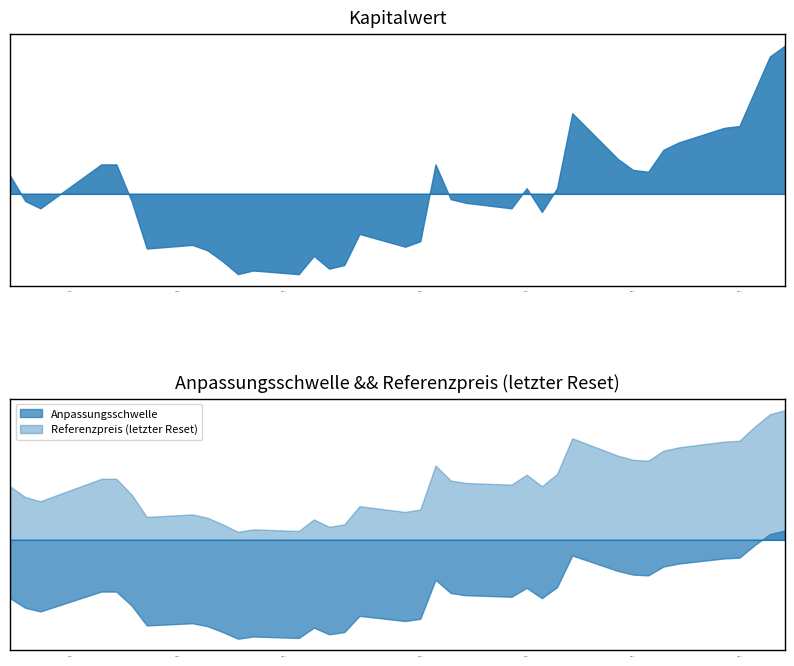

At which category does Referenzpreis (letzter Reset) reach its first local valley?

2025-07-16